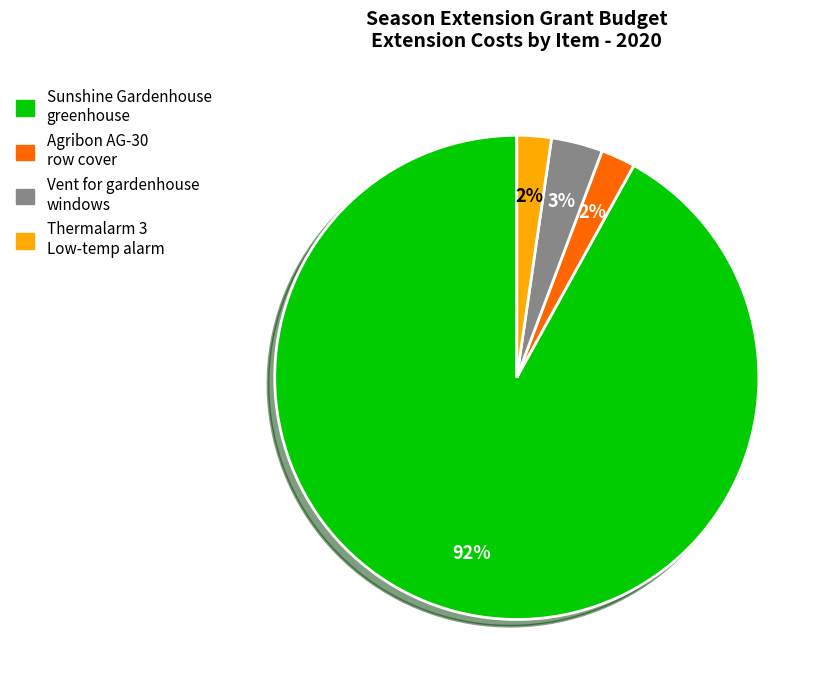

Do Agribon AG-30 row cover and Sunshine Gardenhouse greenhouse together represent more than half of the pie?

Yes